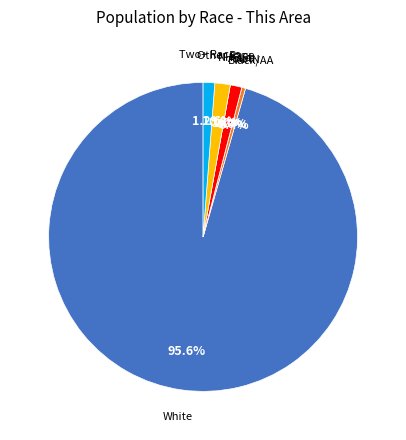

The Black or African American alone slice represents 13% of the pie. True or false?

False